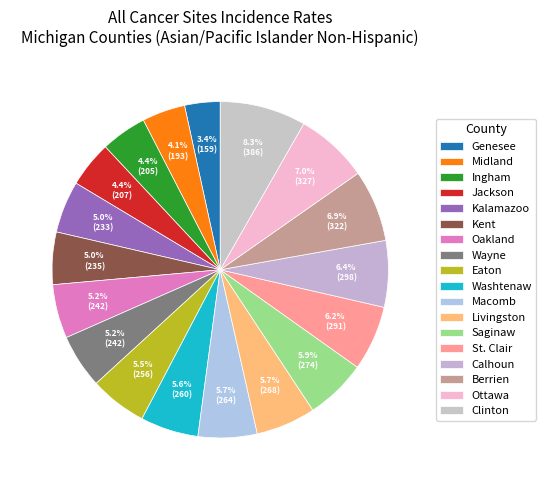

True or false: Calhoun accounts for 6% of the total.

True